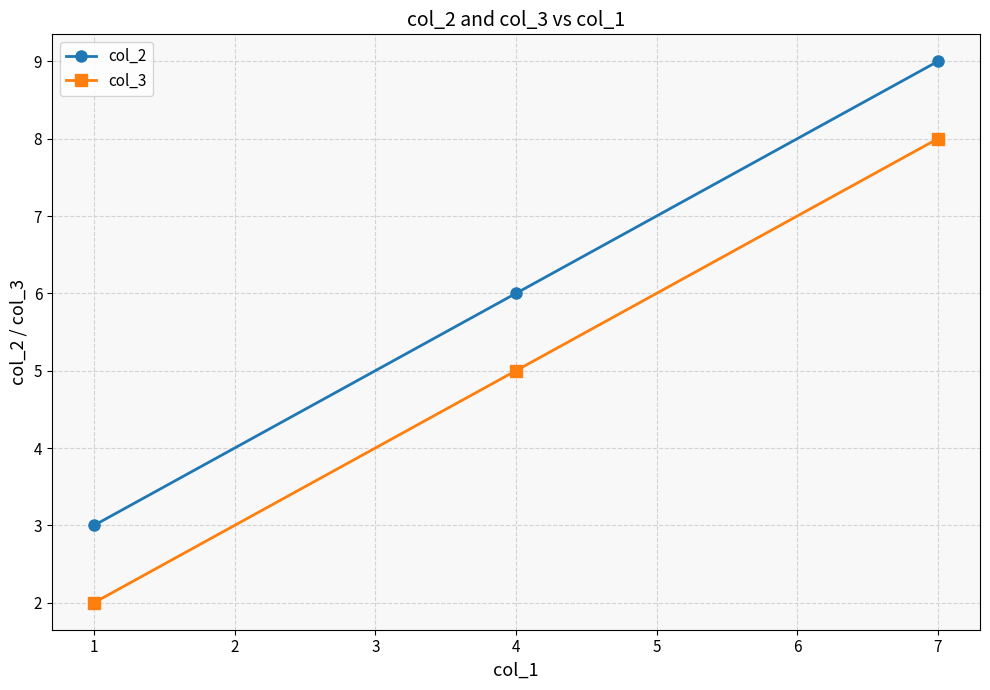

Does the chart have visible grid lines?

Yes